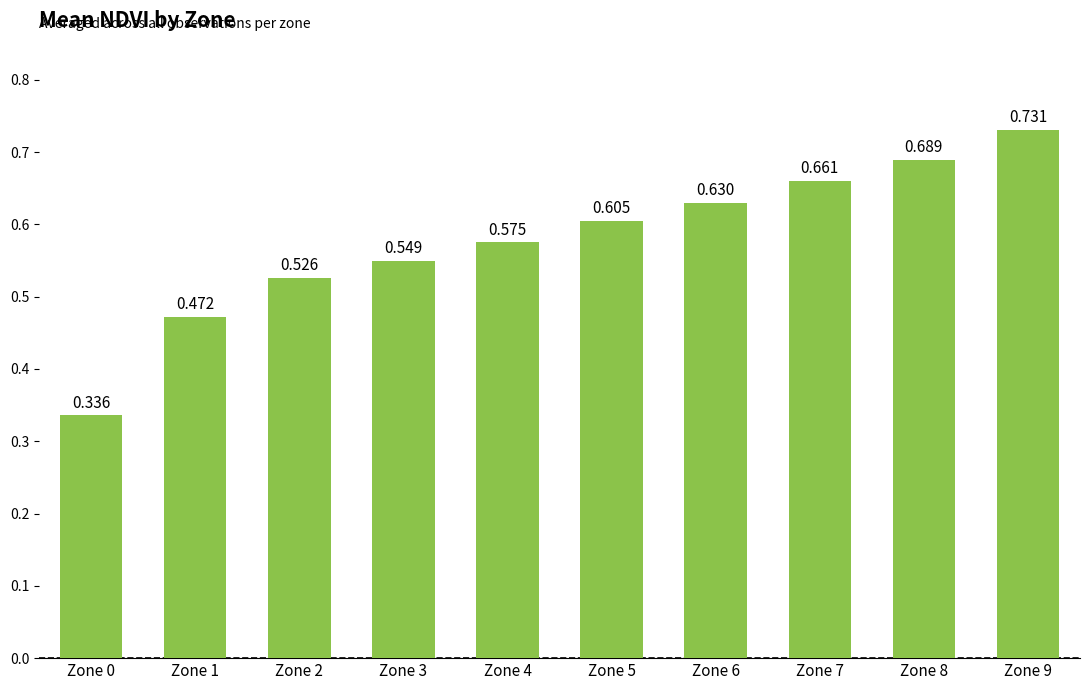

Reading left to right, transcribe all the data shown in this chart.

Zone 0=0.3	Zone 1=0.5	Zone 2=0.5	Zone 3=0.5	Zone 4=0.6	Zone 5=0.6	Zone 6=0.6	Zone 7=0.7	Zone 8=0.7	Zone 9=0.7